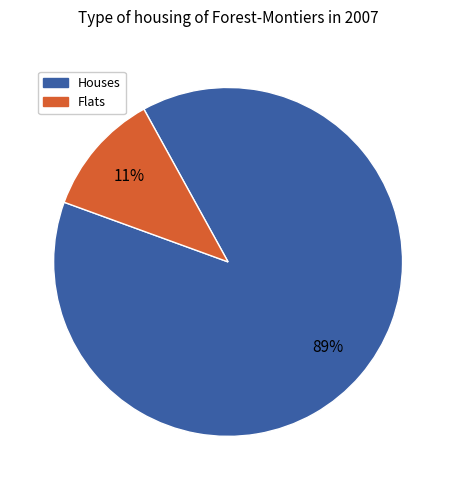

How many slices are in this pie chart?

2